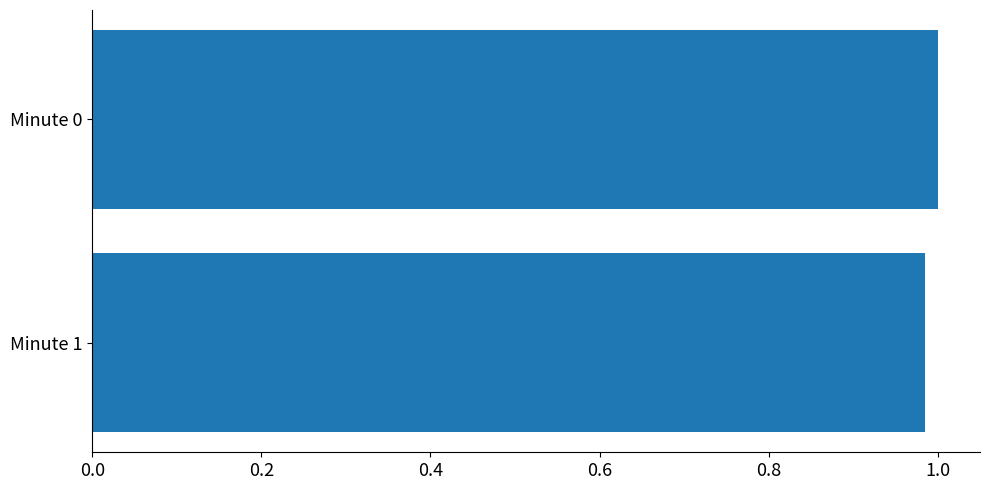

What is the sum of all values?

2.0